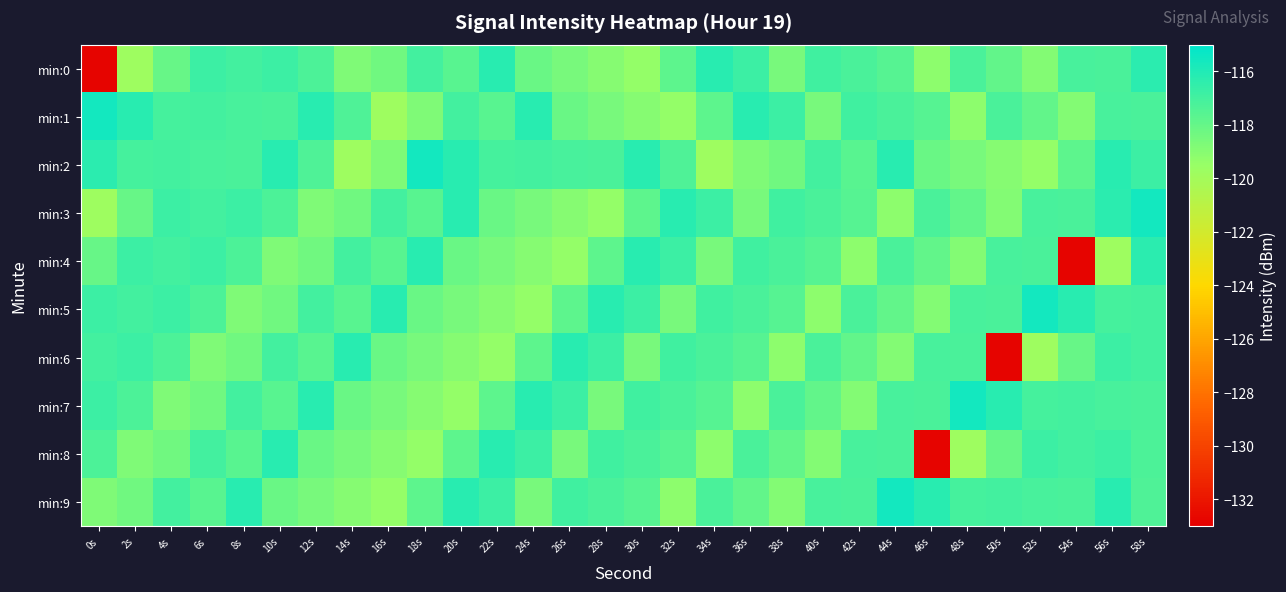

How many data points does each series have?

30